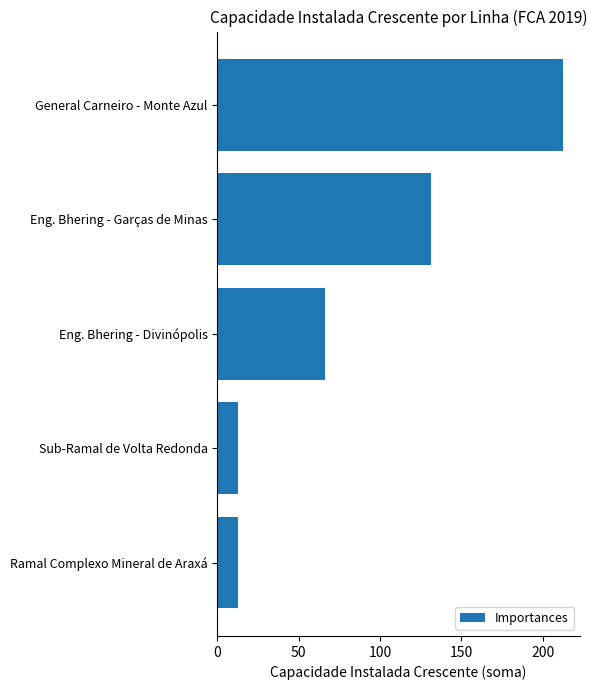

What is the label of the 2nd bar from the bottom?

Sub-Ramal de Volta Redonda